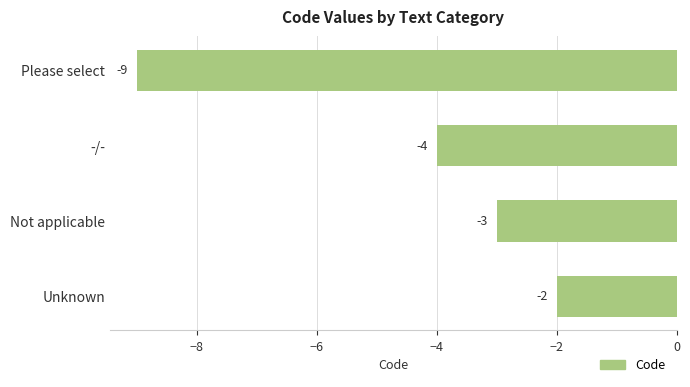

Does the chart contain stacked bars?

No